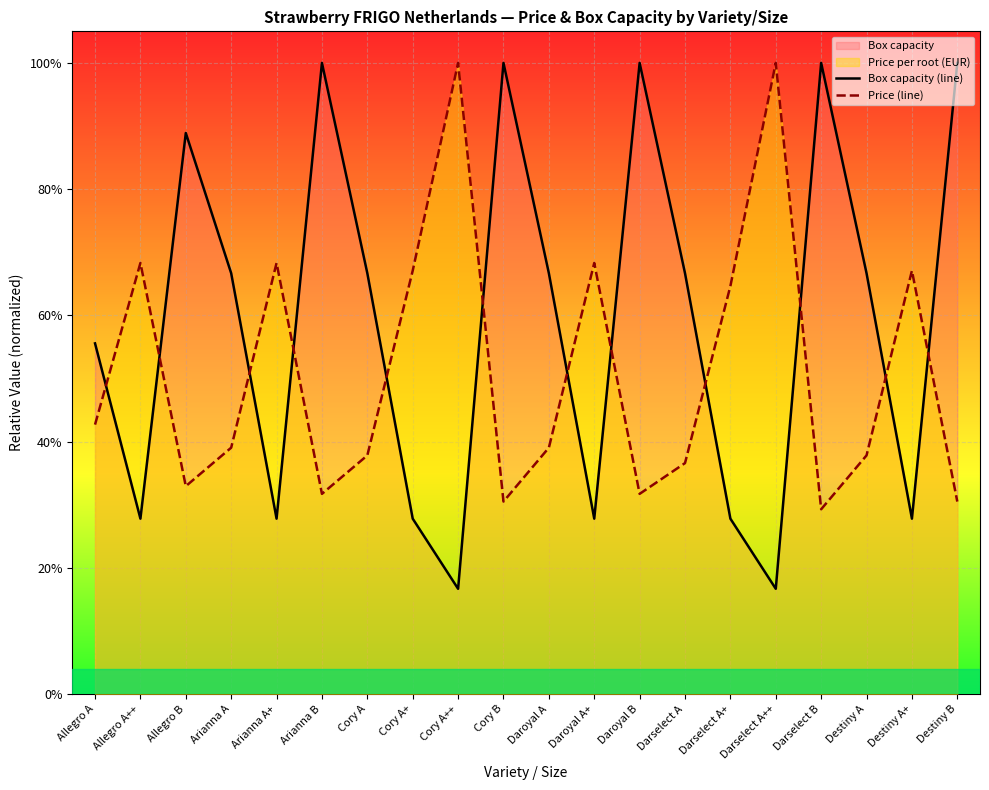

Reading right to left, list all the values displayed in this chart.

Box capacity (line): Destiny B=1.0	Destiny A+=0.3	Destiny A=0.7	Darselect B=1.0	Darselect A++=0.2	Darselect A+=0.3	Darselect A=0.7	Daroyal B=1.0	Daroyal A+=0.3	Daroyal A=0.7	Cory B=1.0	Cory A++=0.2	Cory A+=0.3	Cory A=0.7	Arianna B=1.0	Arianna A+=0.3	Arianna A=0.7	Allegro B=0.9	Allegro A++=0.3	Allegro A=0.6
Price (line): Destiny B=0.3	Destiny A+=0.7	Destiny A=0.4	Darselect B=0.3	Darselect A++=1.0	Darselect A+=0.6	Darselect A=0.4	Daroyal B=0.3	Daroyal A+=0.7	Daroyal A=0.4	Cory B=0.3	Cory A++=1.0	Cory A+=0.7	Cory A=0.4	Arianna B=0.3	Arianna A+=0.7	Arianna A=0.4	Allegro B=0.3	Allegro A++=0.7	Allegro A=0.4